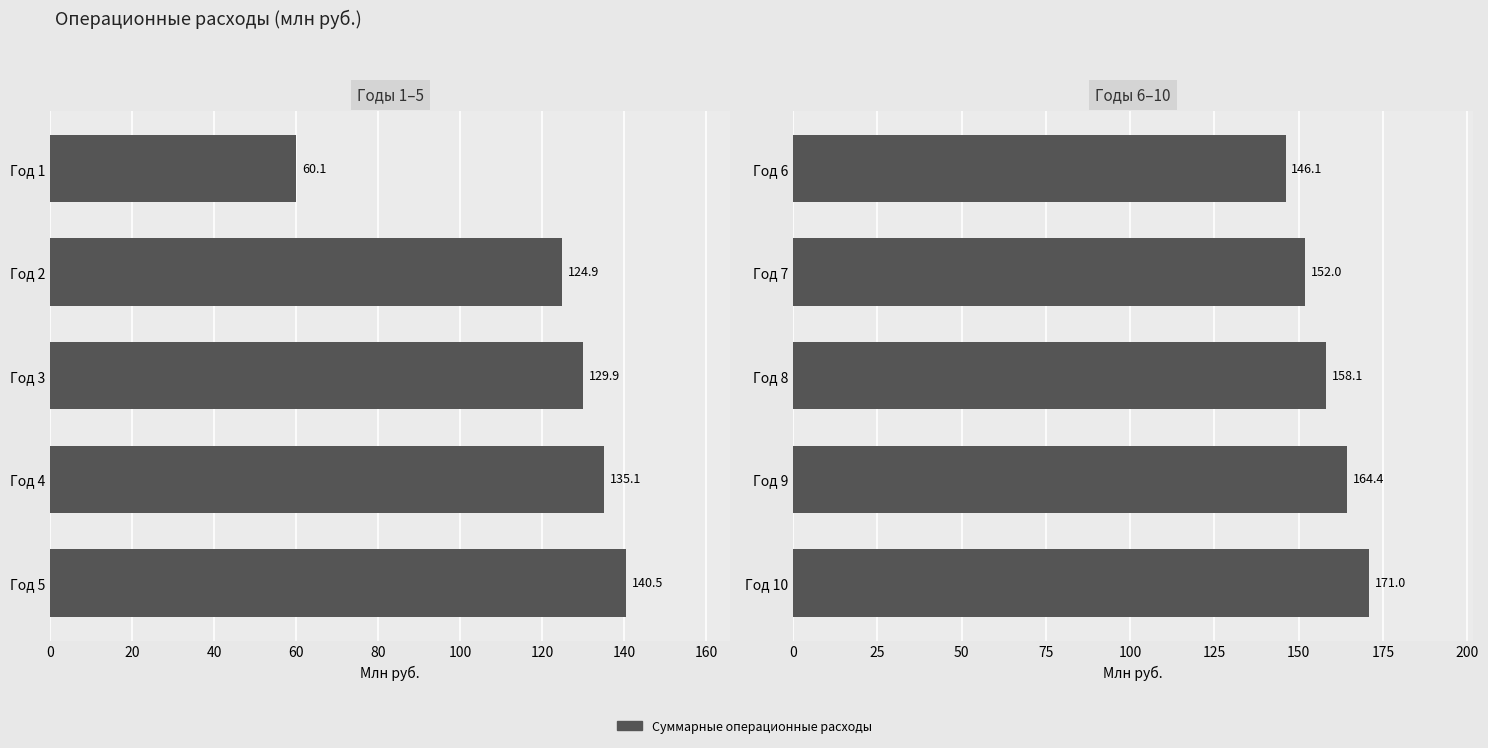

Does the chart contain any negative values?

No